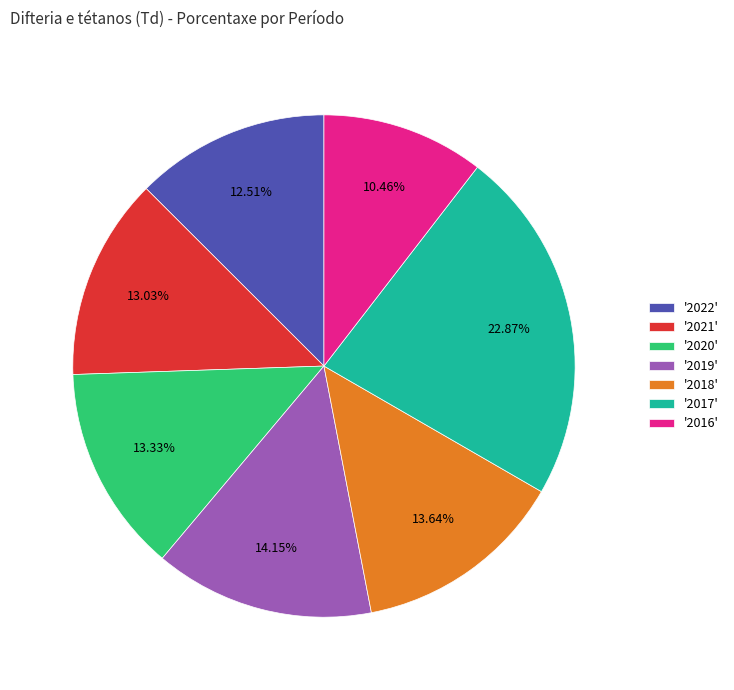

What is the smallest slice in the pie chart?

'2016'